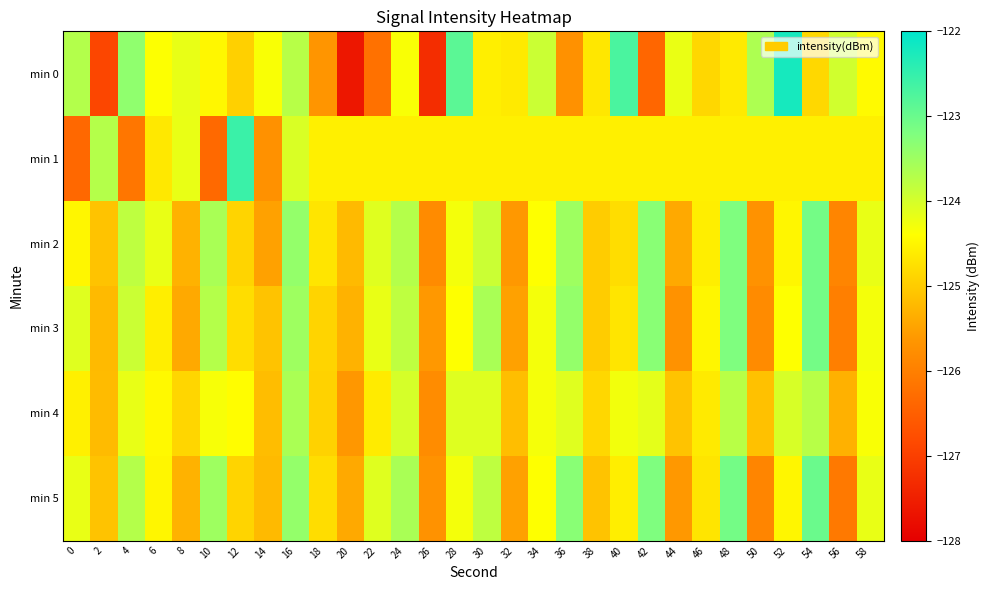

At 50, list the series in order from smallest to largest.

min 5, min 3, min 2, min 4, min 1, min 0